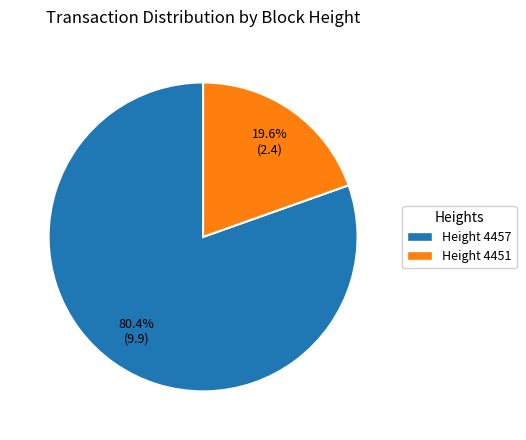

Which category accounts for the majority?

Height 4457